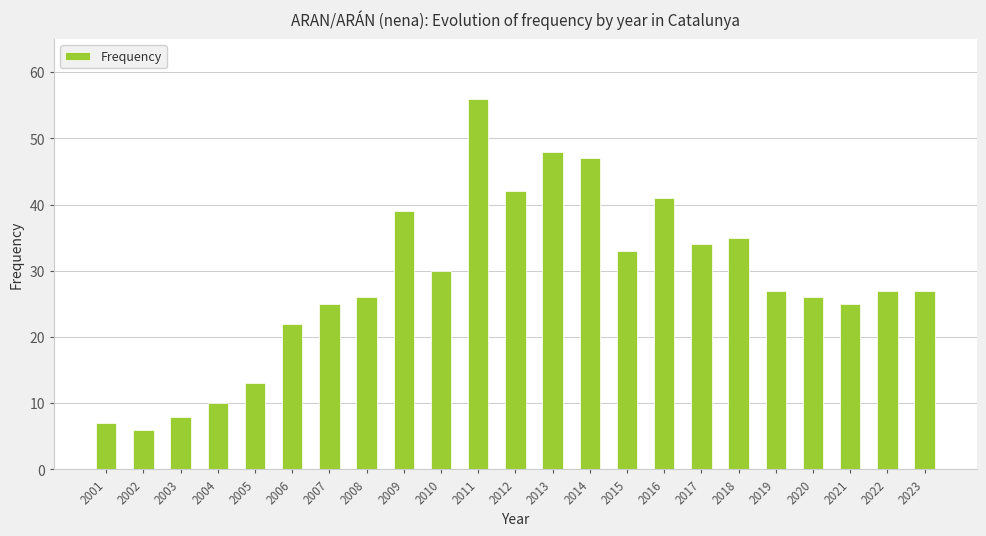

Reading left to right, what are all the values shown in this chart?

7	6	8	10	13	22	25	26	39	30	56	42	48	47	33	41	34	35	27	26	25	27	27